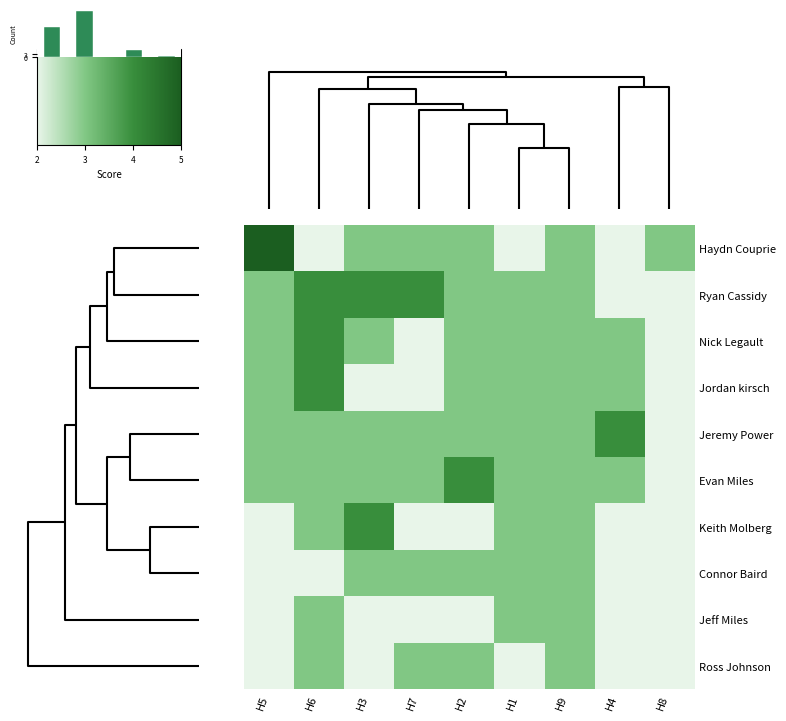

At how many categories does at least one series exceed 3?

6